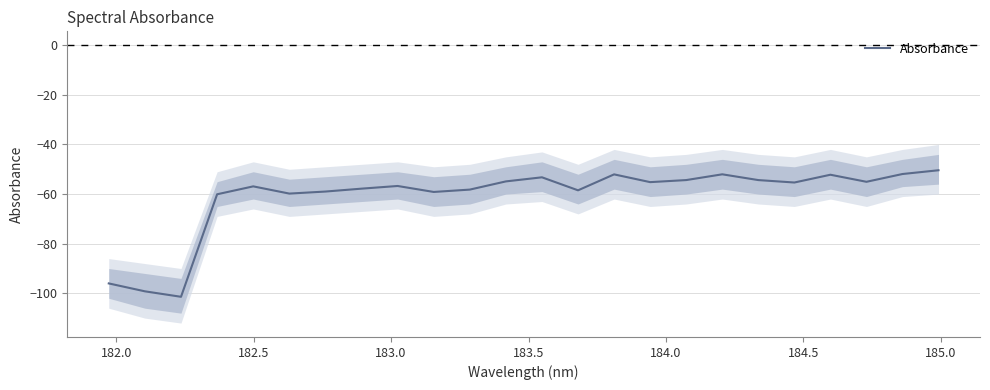

What is the lowest value of the Absorbance series?

-101.4